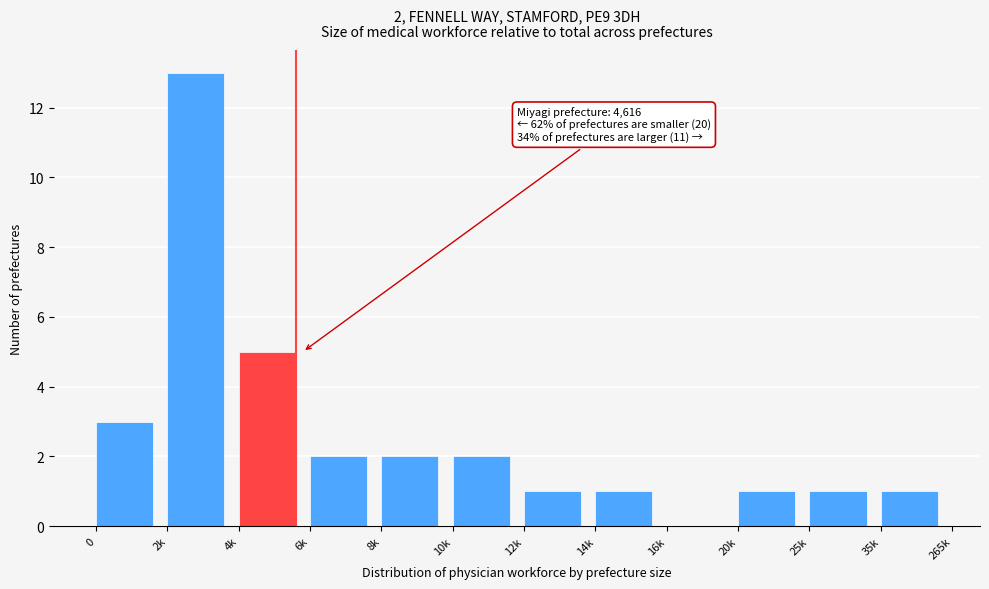

Reading left to right, extract all data points from this chart.

0=3	2k=13	4k=5	6k=2	8k=2	10k=2	12k=1	14k=1	16k=0	20k=1	25k=1	35k=1